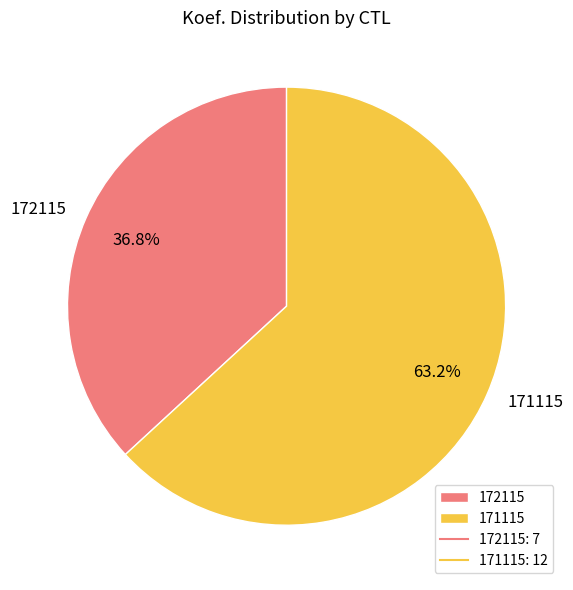

To the nearest percent, what is the difference between the largest and smallest slice percentages?

26%